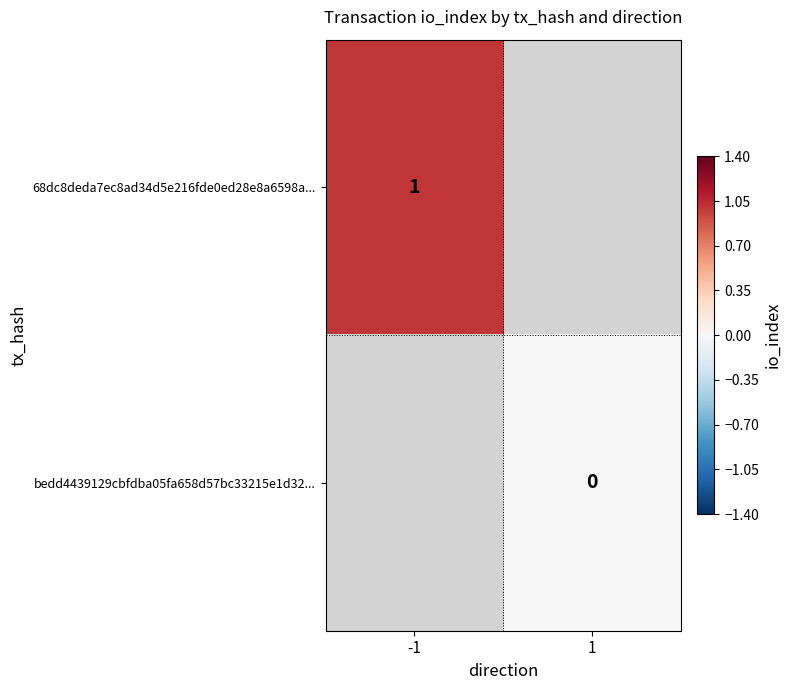

The value of 68dc8deda7ec8ad34d5e216fde0ed28e8a6598a... at -1 is 0. True or false?

False